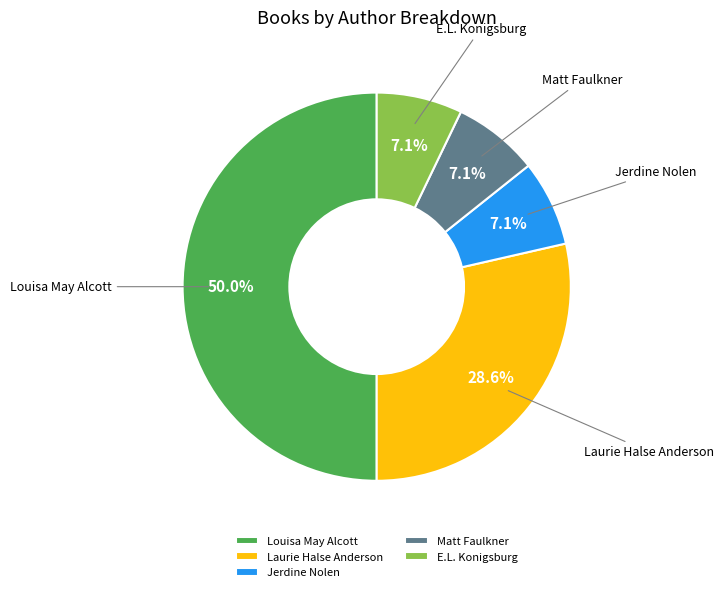

What is the largest slice in the pie chart?

Louisa May Alcott